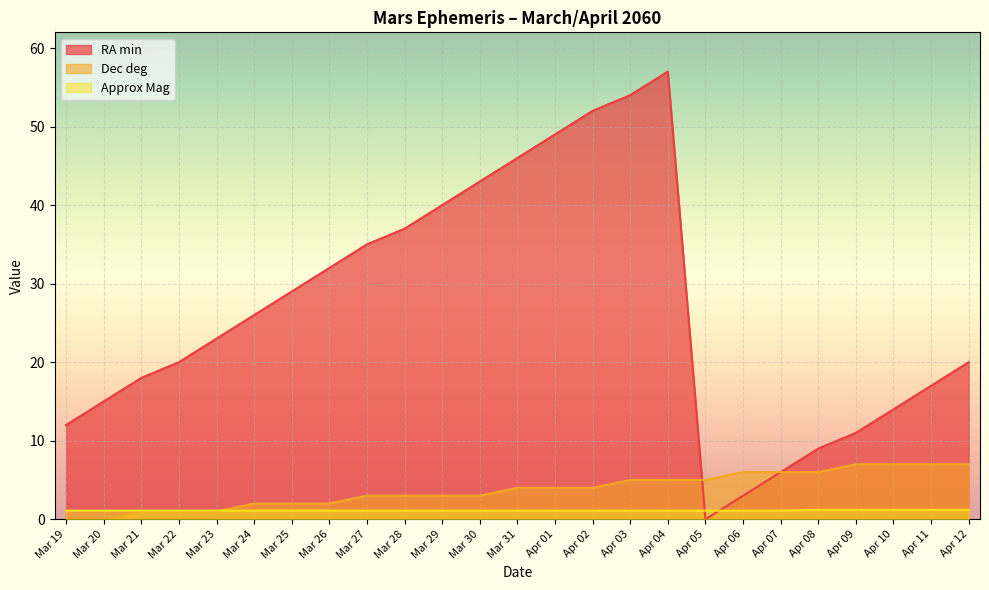

Rank the series at Mar 19 from highest to lowest value.

RA min, Approx Mag, Dec deg